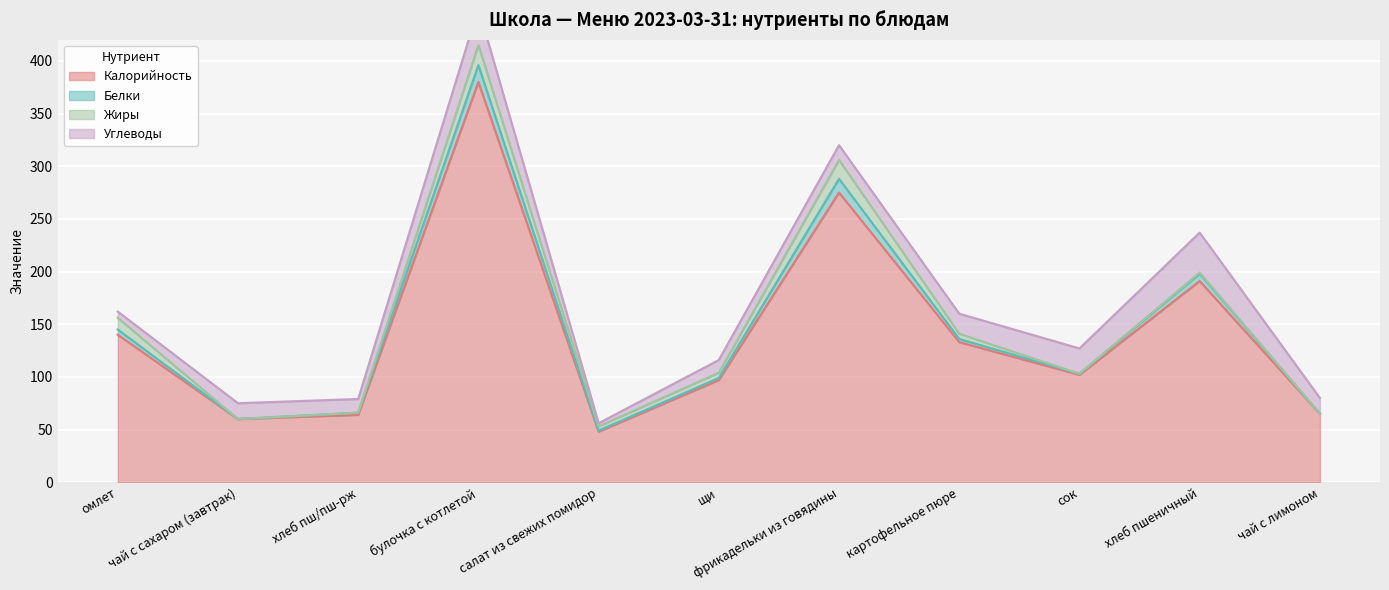

True or false: Калорийность and Белки intersect in this chart.

False